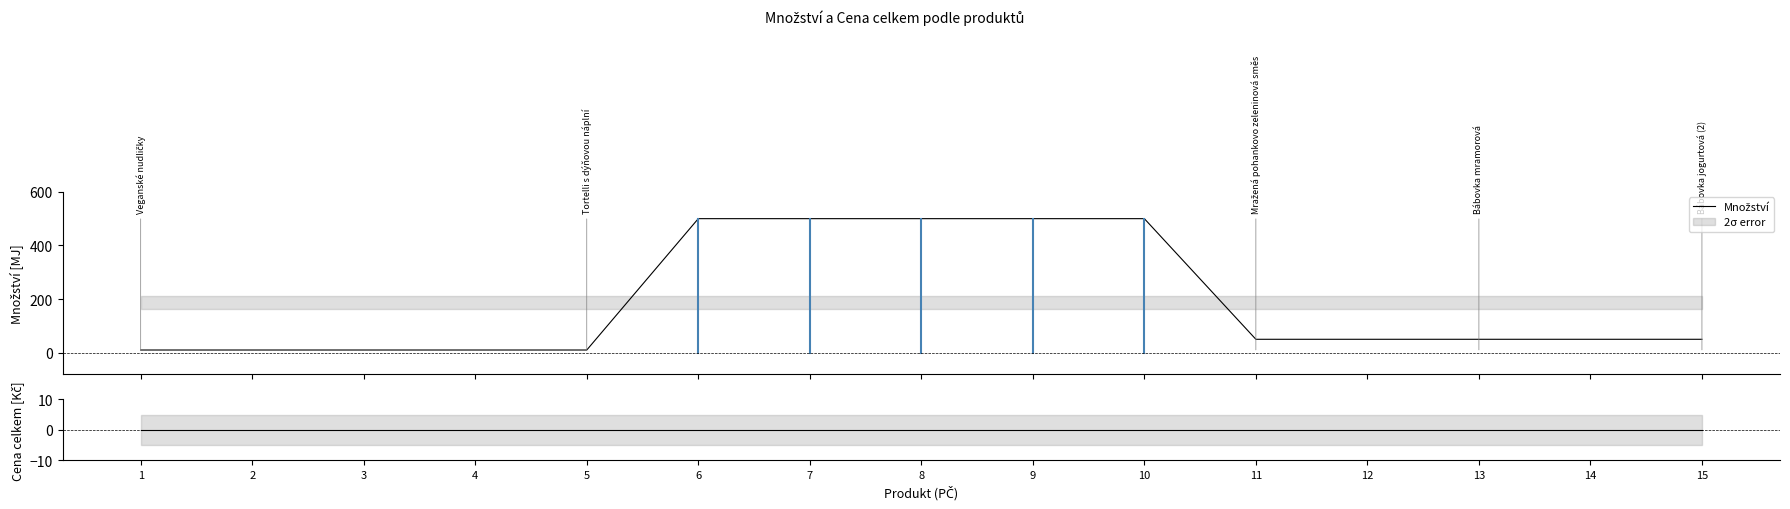

Which series has the widest spread of values?

Množství